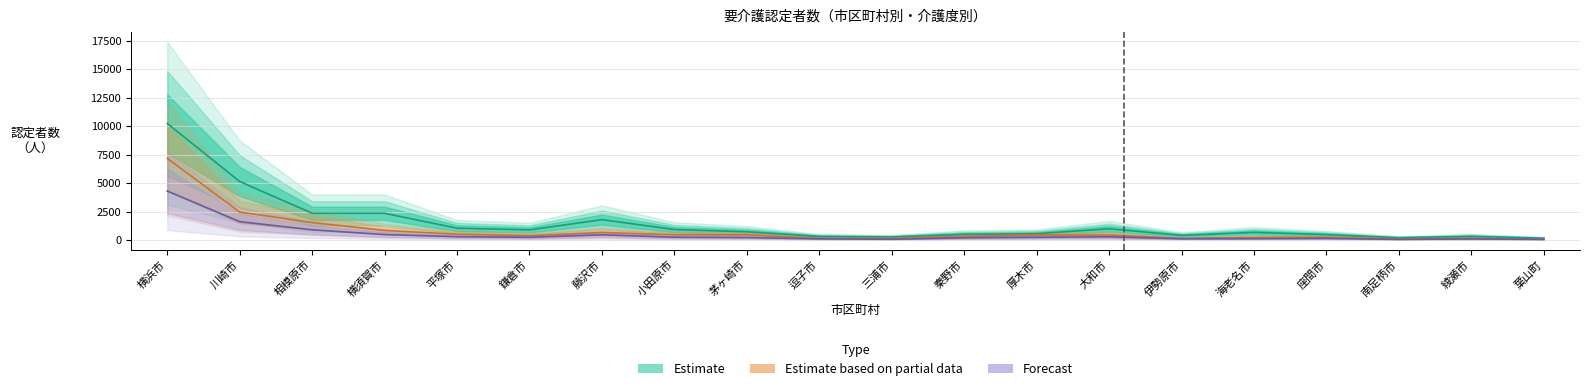

What is the average value of the 要介護１(男65-70) series?

1510